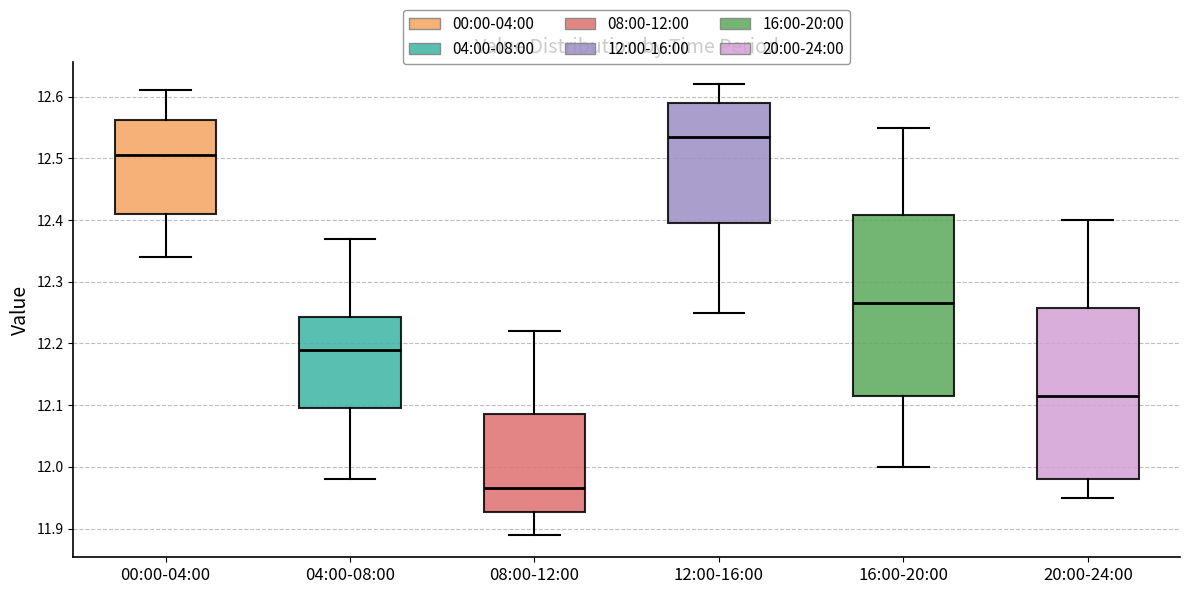

Reading left to right, read every box against the y-axis: the position of its median line, the range the box covers, and the ends of its whiskers. The values are not printed on the chart, so give them approximately, as read against the axis.

00:00-04:00: median 12.51, box 12.41 to 12.56, whiskers 12.34 to 12.61
04:00-08:00: median 12.19, box 12.10 to 12.24, whiskers 11.98 to 12.37
08:00-12:00: median 11.97, box 11.93 to 12.09, whiskers 11.89 to 12.22
12:00-16:00: median 12.54, box 12.40 to 12.59, whiskers 12.25 to 12.62
16:00-20:00: median 12.27, box 12.12 to 12.41, whiskers 12.00 to 12.55
20:00-24:00: median 12.12, box 11.98 to 12.26, whiskers 11.95 to 12.40